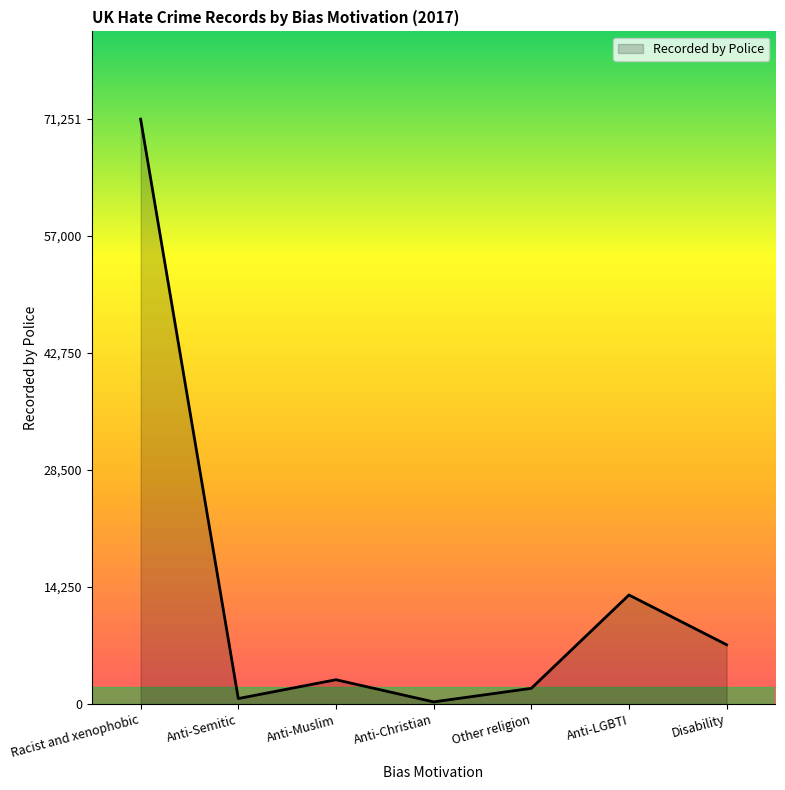

The value at Racist and xenophobic is 110126. True or false?

False